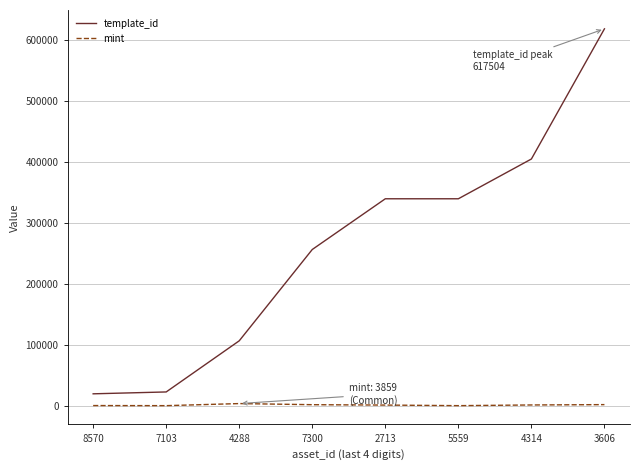

Rank the series at 2713 from highest to lowest value.

template_id, mint